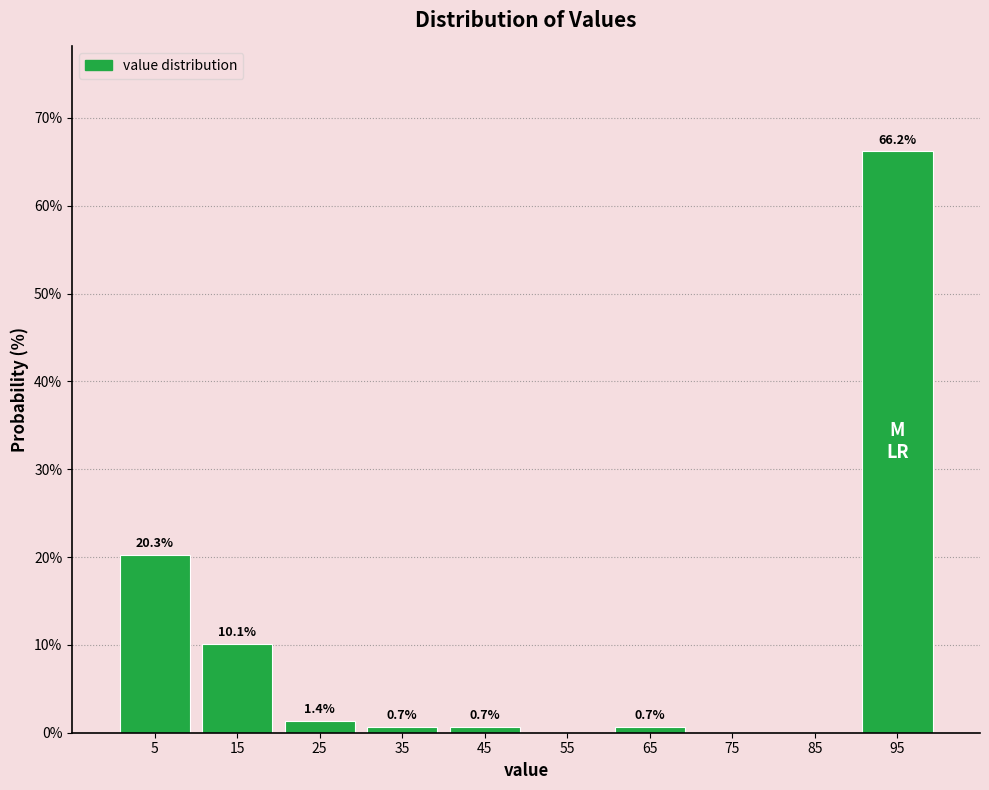

Which range on the x-axis has the tallest bar?

90 to 100